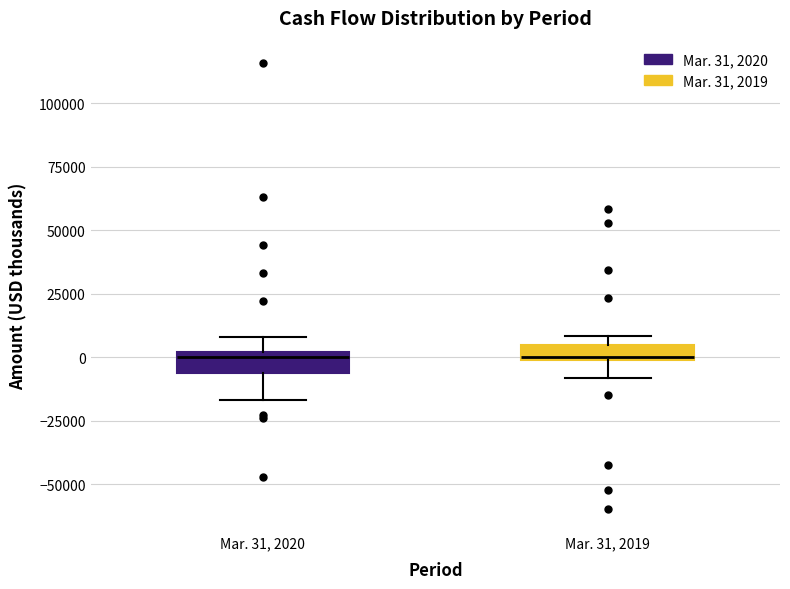

Where does the lower whisker of the box for Mar. 31, 2020 end on the y-axis? The values are not printed on the chart, so give them approximately, as read against the axis.

-15000